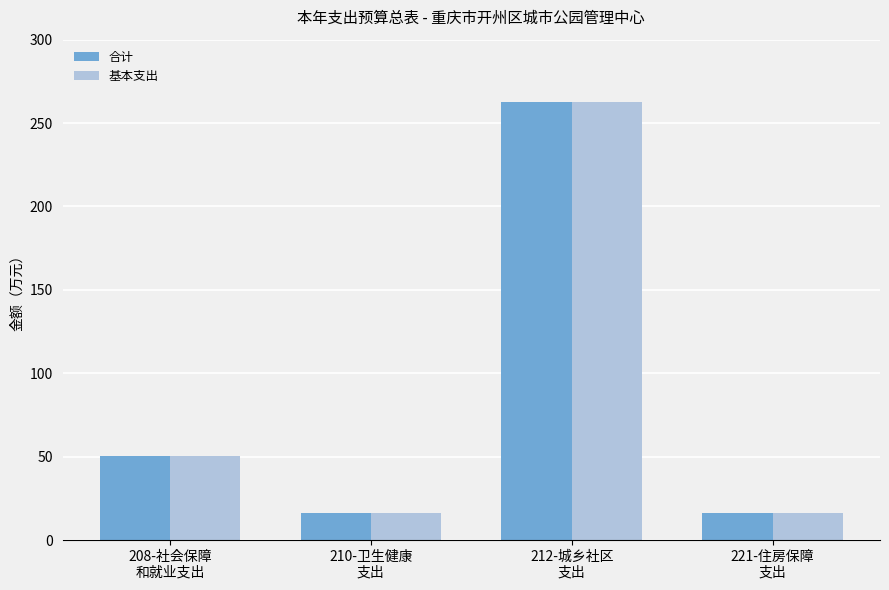

What is the maximum value for 合计?

262.4